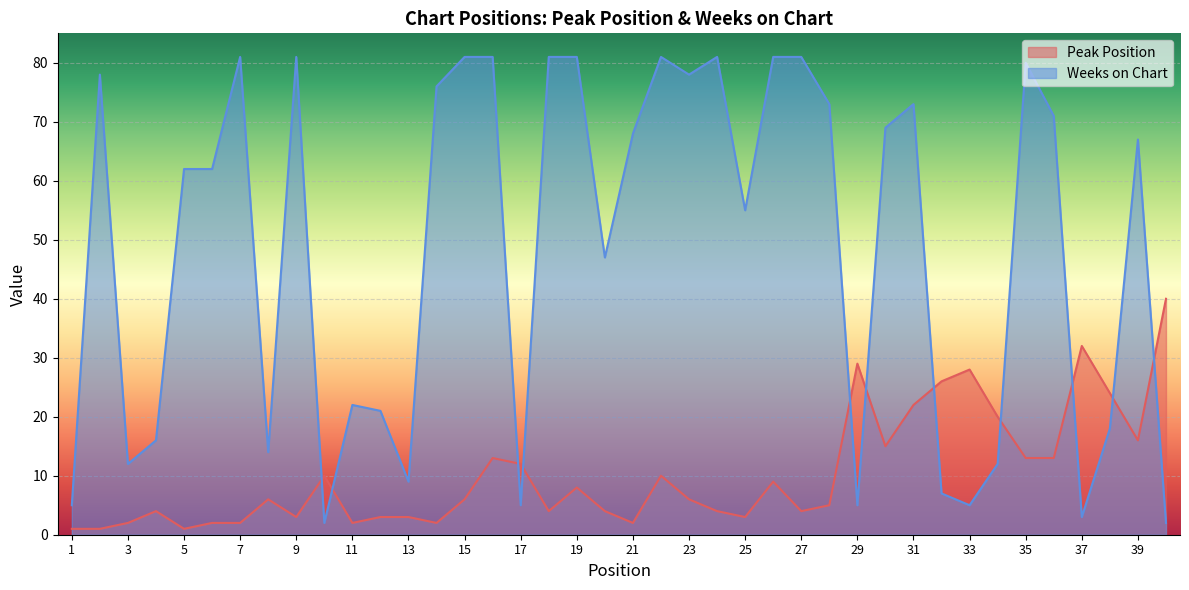

Is it true that Weeks on Chart equals 5 at 1?

True